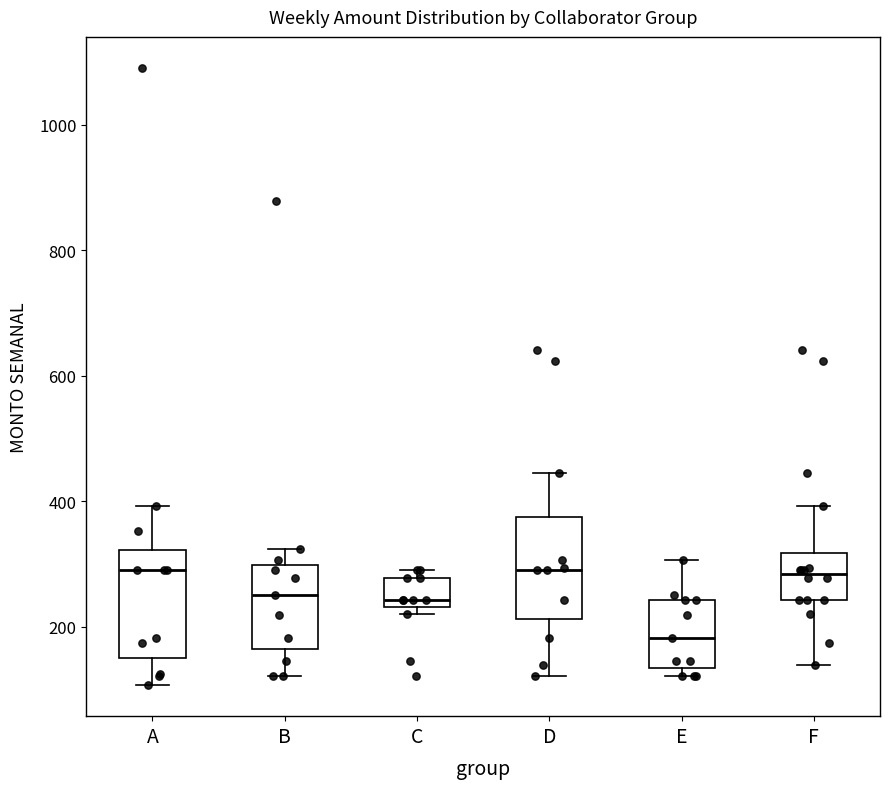

Which box has the lowest median line?

E